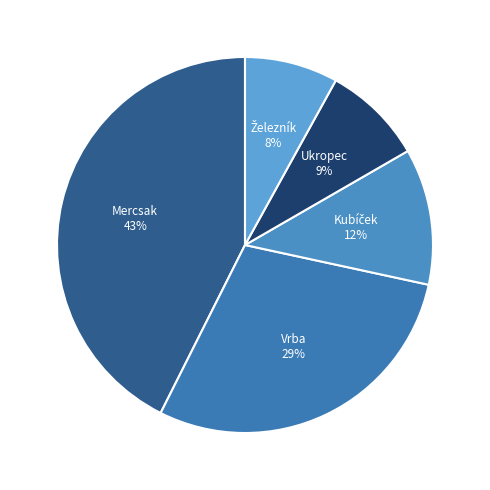

Count the number of slices in the pie.

5